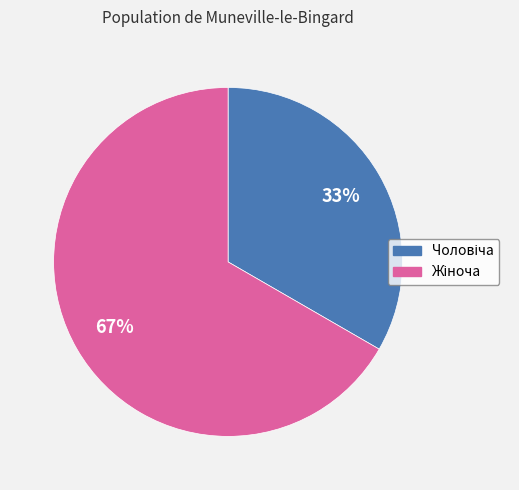

Is there any slice that represents more than half of the pie?

Yes